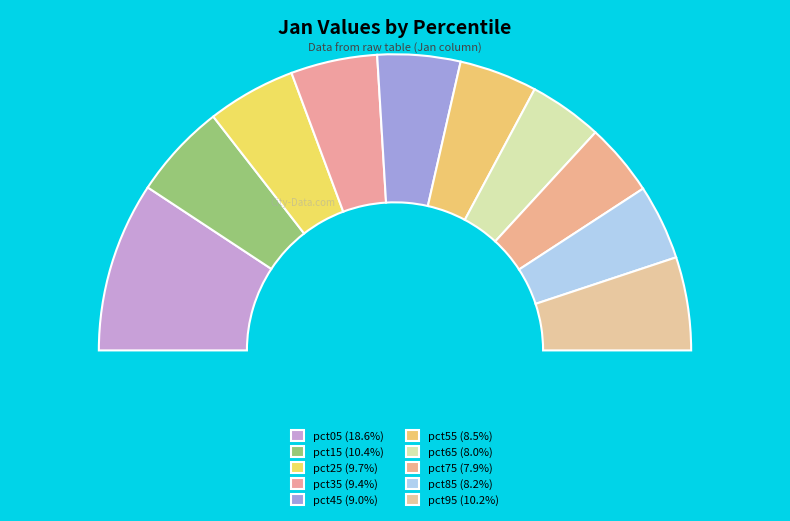

What is the smallest slice in the pie chart?

pct75